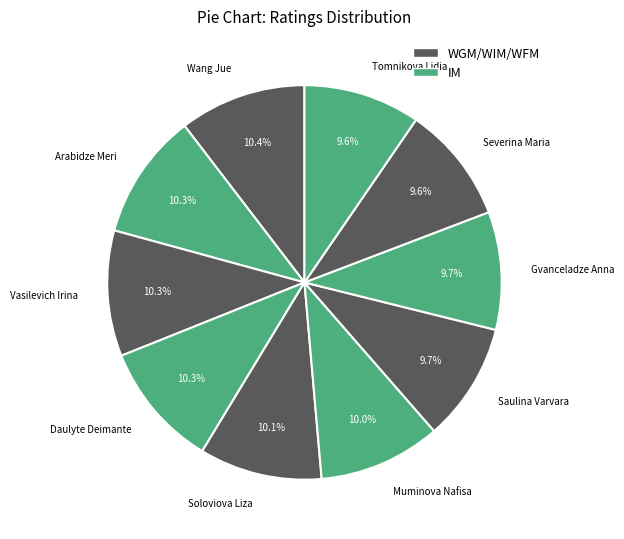

How many slices are in this pie chart?

10